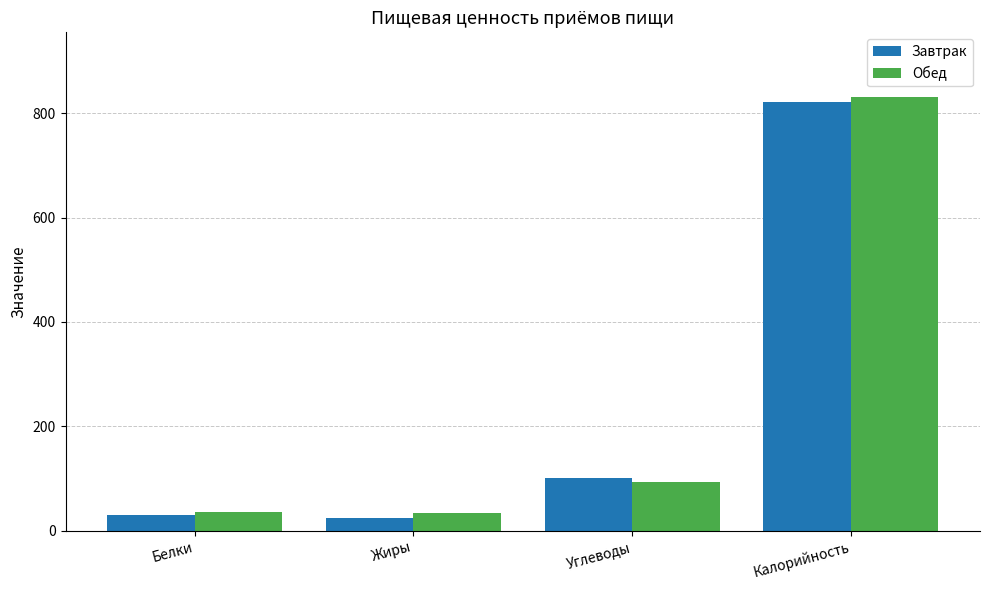

What is the highest value of the Обед series?

830.2